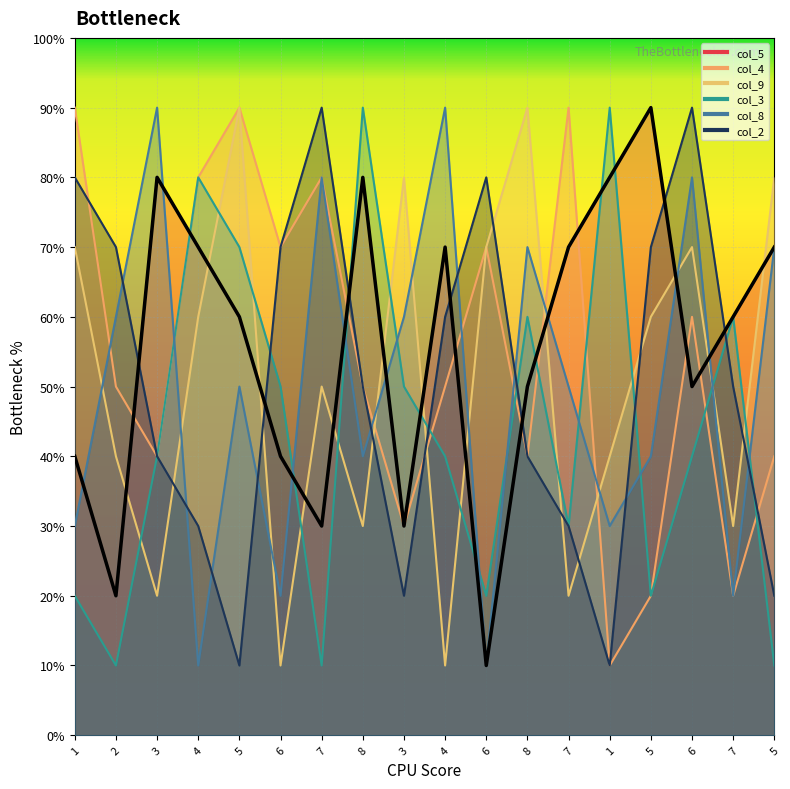

At how many categories does at least one series exceed 5?

18